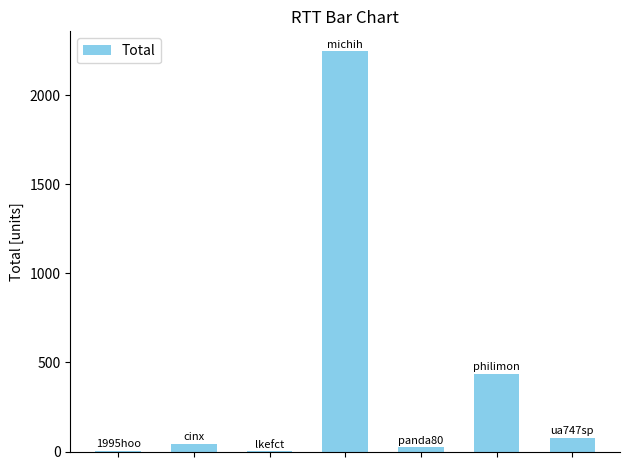

What is the sum of all values?

2825.1